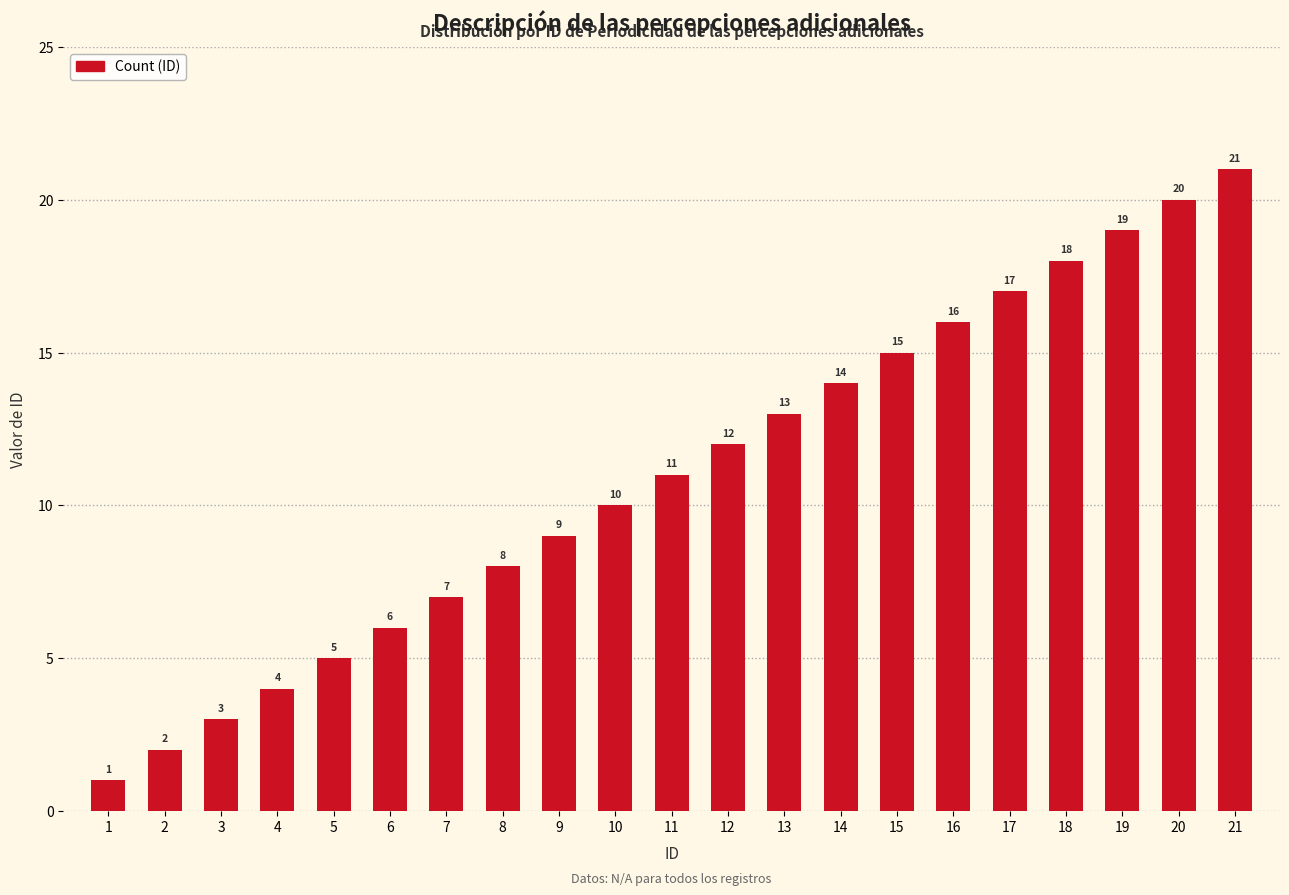

Which has a higher value, 18 or 8?

18